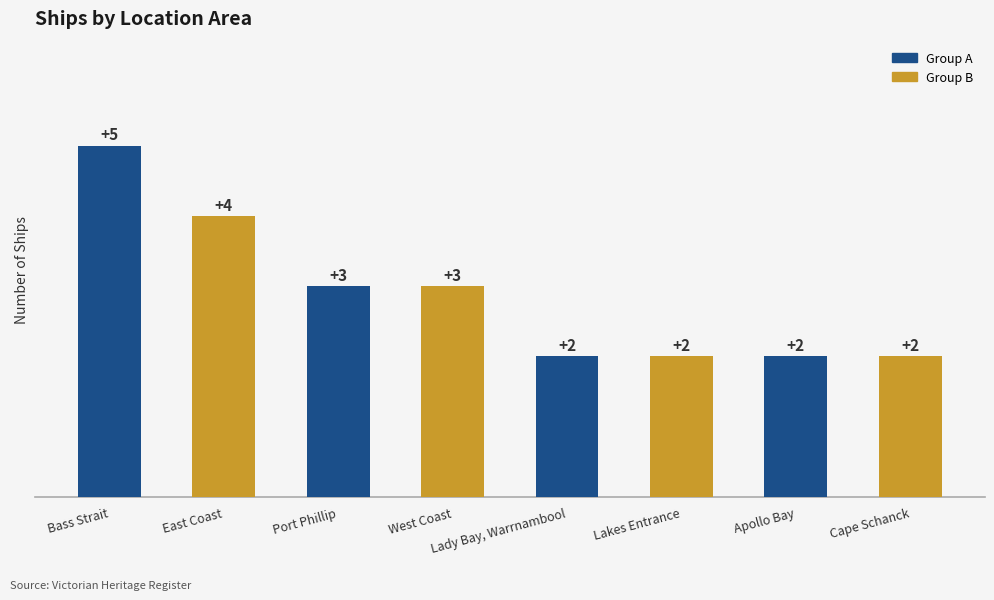

Is it true that the value at Apollo Bay is 2?

True